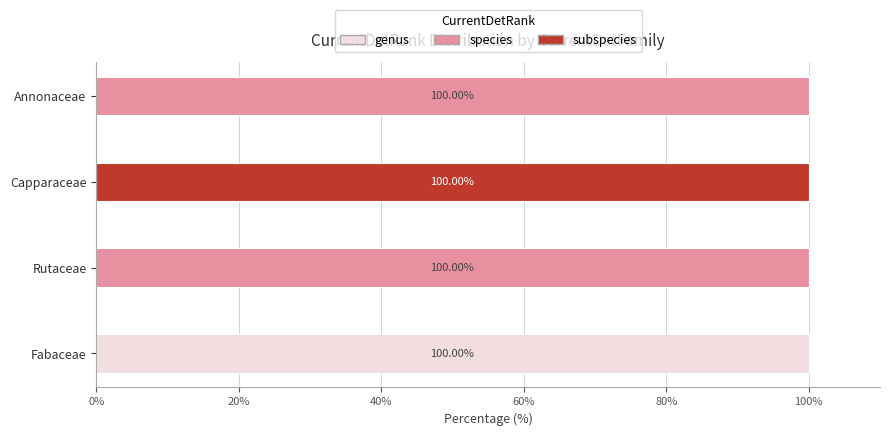

Count the number of data series in this chart.

3